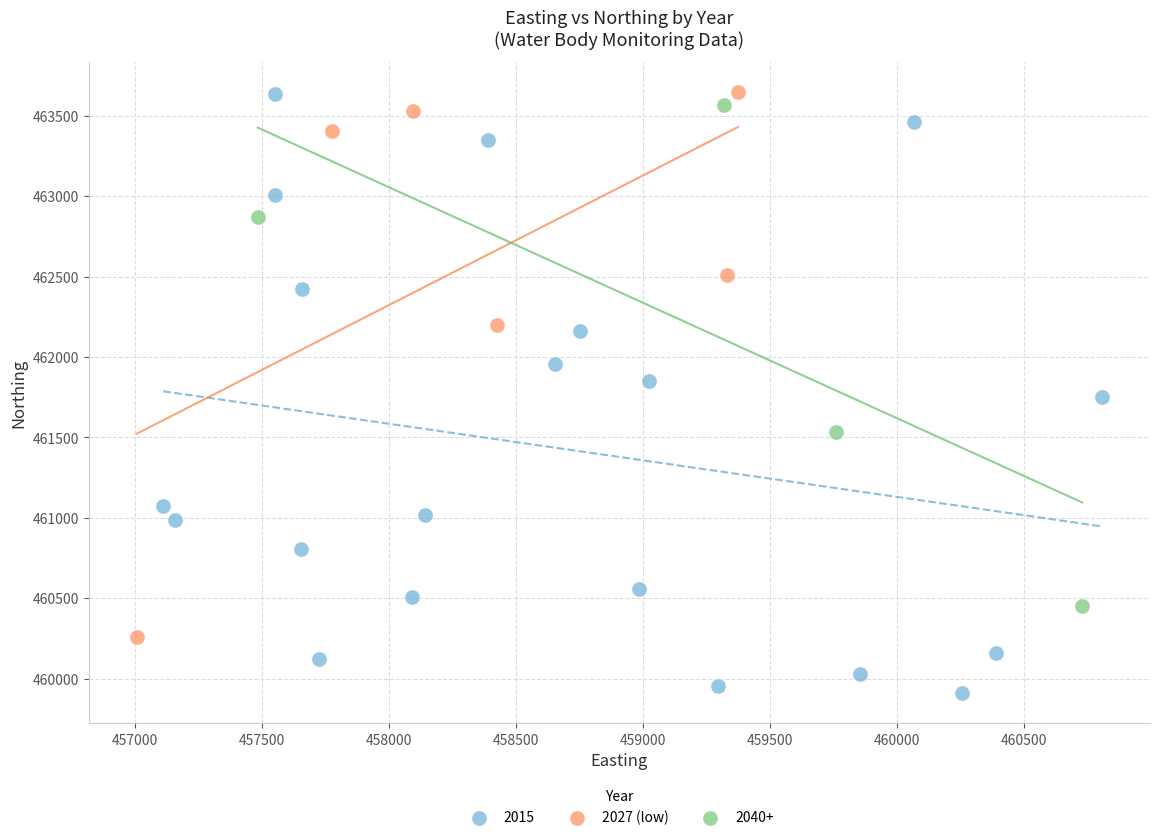

Which series has the largest Y range (max minus min)?

2015